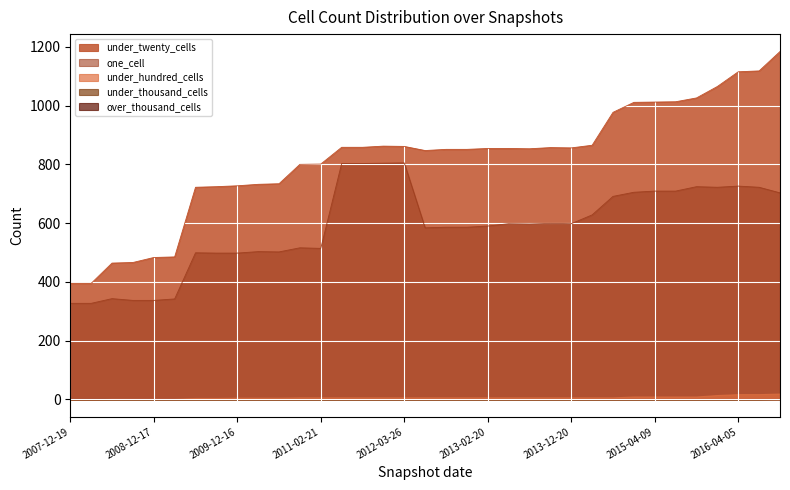

True or false: over_thousand_cells and under_hundred_cells cross at least once.

False